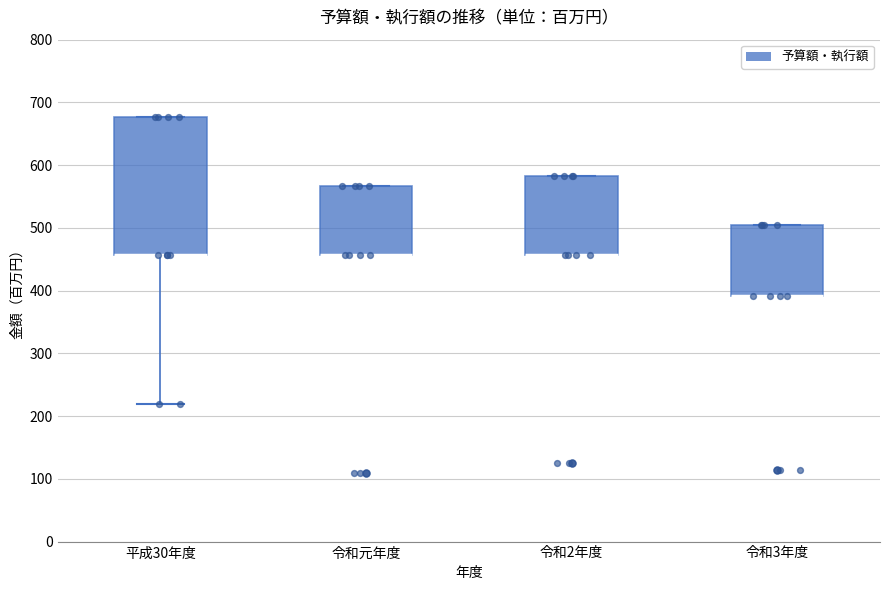

Where is the lower edge of the box for 平成30年度 on the y-axis? The values are not printed on the chart, so give them approximately, as read against the axis.

460